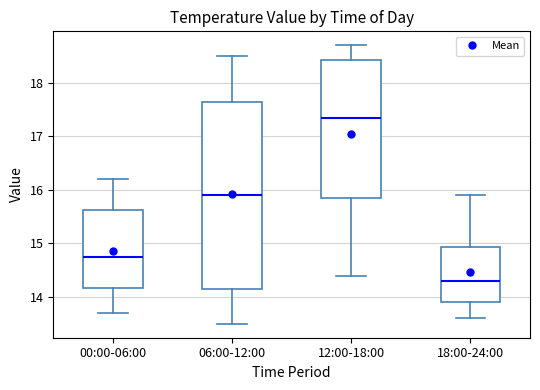

Which box is the tallest, from its lower edge to its upper edge?

06:00-12:00